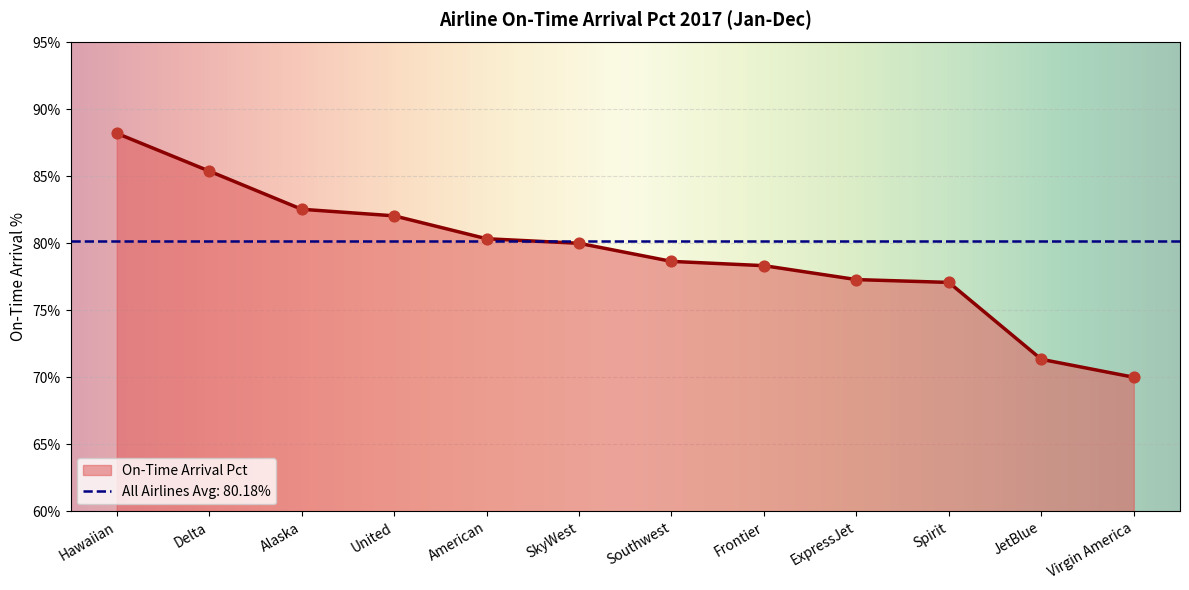

Approximately how many times larger is the value at Virgin America compared to Frontier?

0.9